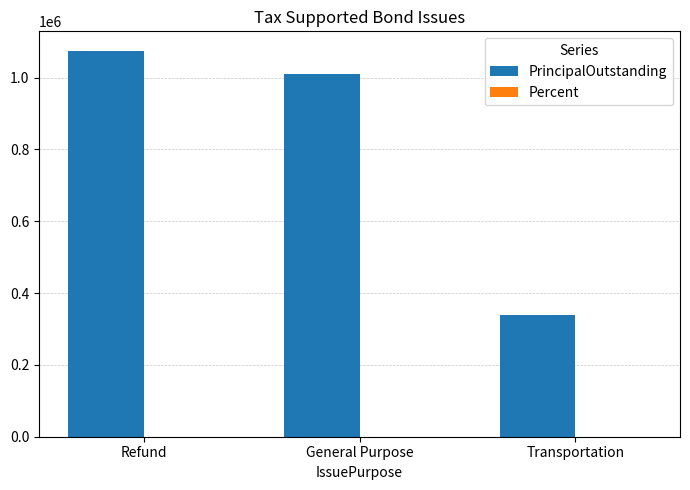

What is the sum of all PrincipalOutstanding values?

2425000.0